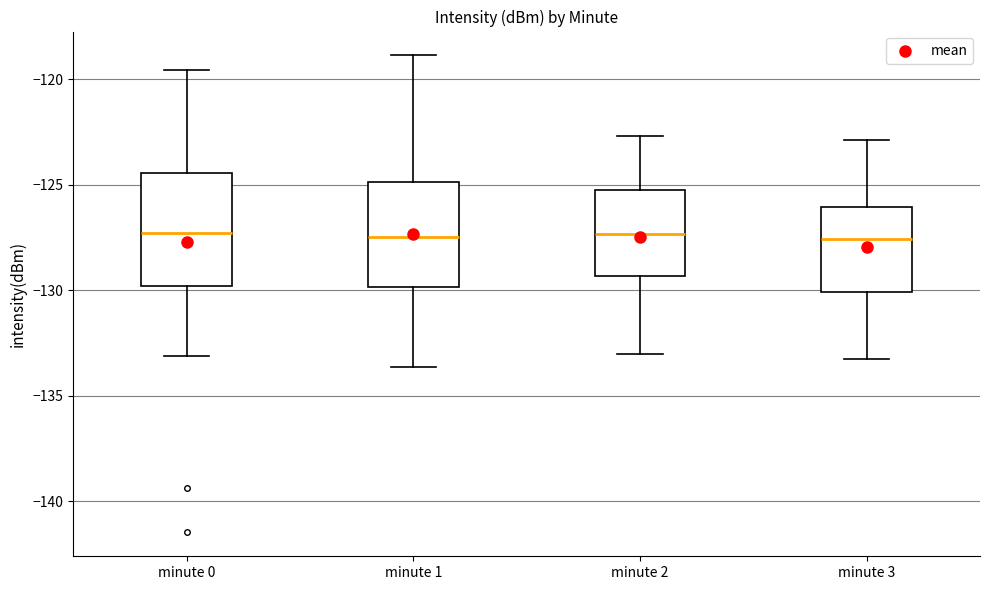

Where is the lower edge of the box for minute 2 on the y-axis? The values are not printed on the chart, so give them approximately, as read against the axis.

-129.5